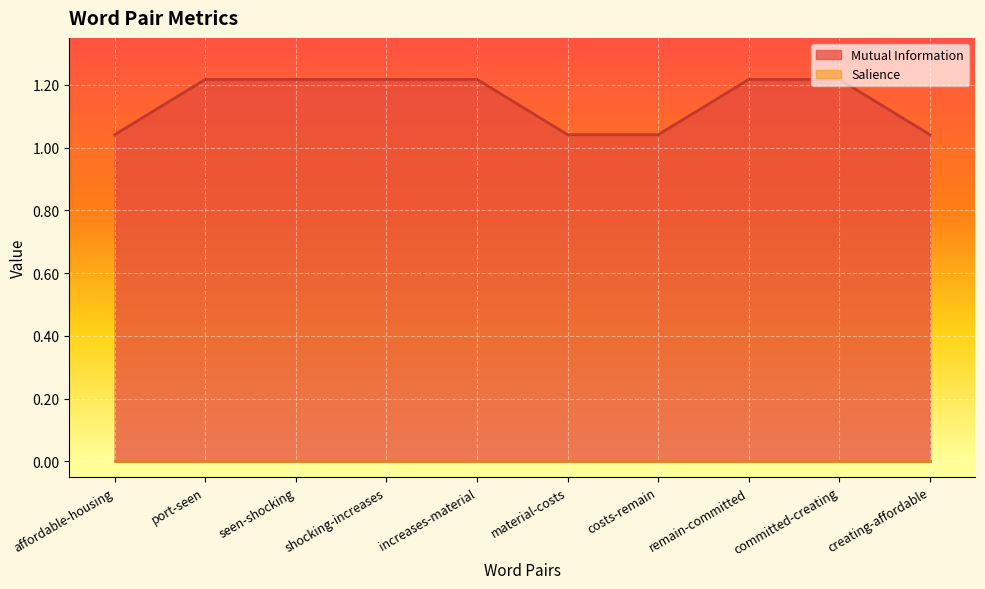

Reading left to right, transcribe all the data shown in this chart.

1.0	1.2	1.2	1.2	1.2	1.0	1.0	1.2	1.2	1.0